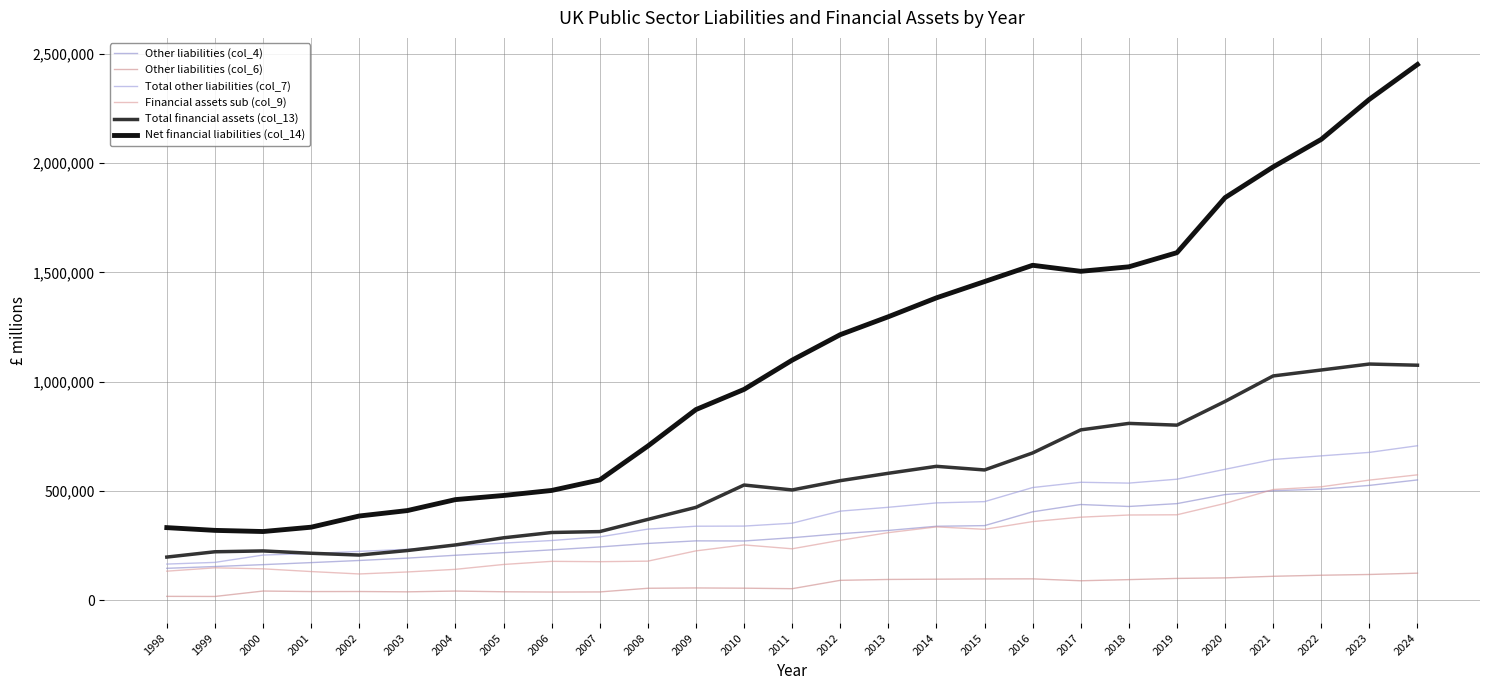

True or false: Other liabilities (col_6) has a value of 95157 at 2013.

True